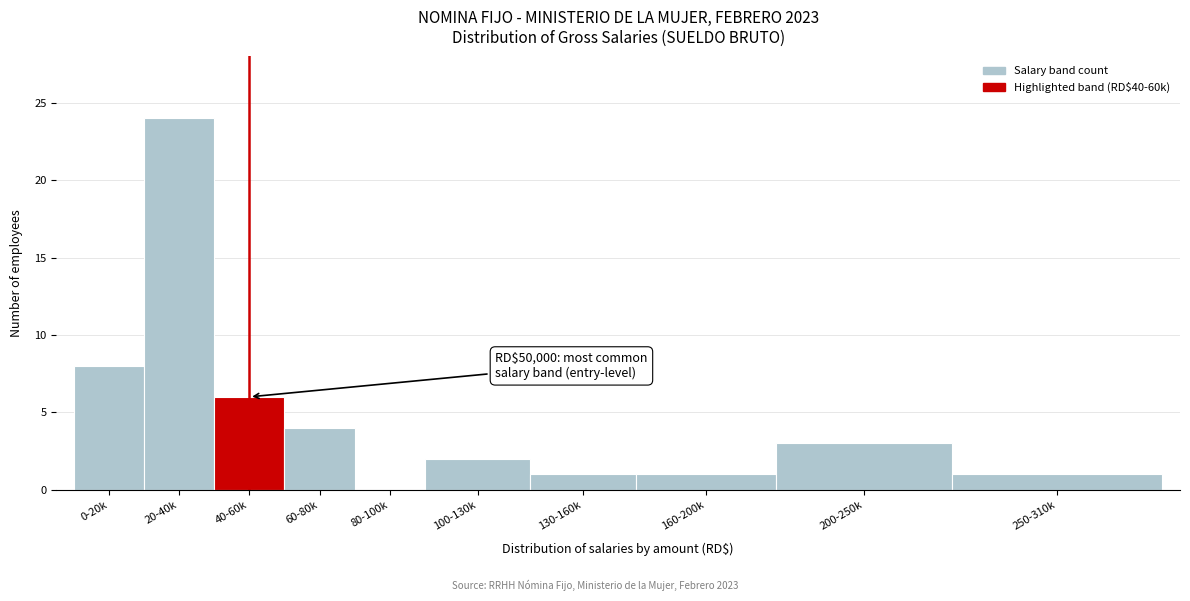

Reading left to right, transcribe all the data shown in this chart.

0-20k=8	20-40k=24	40-60k=6	60-80k=4	80-100k=0	100-130k=2	130-160k=1	160-200k=1	200-250k=3	250-310k=1